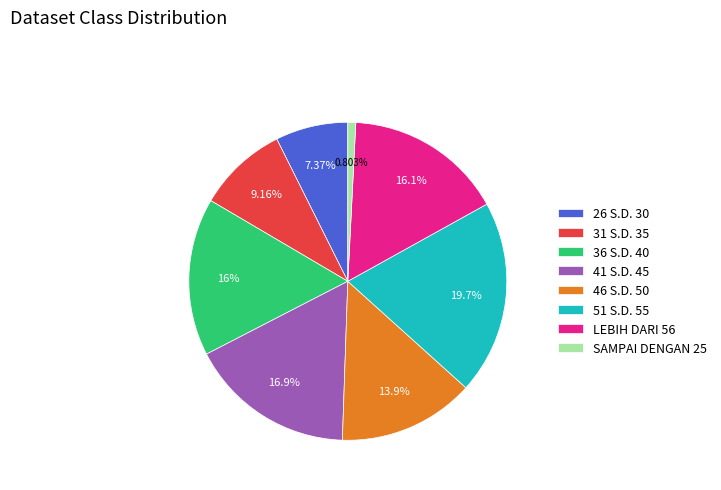

What percentage is the 36 S.D. 40 slice, to the nearest percent?

16%